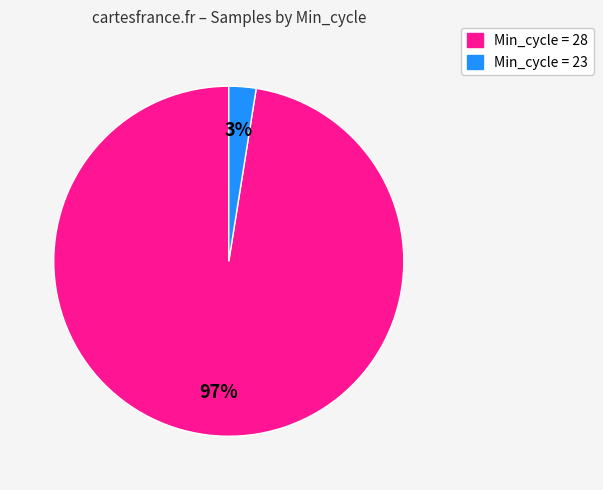

To the nearest percent, what is the average slice percentage?

50%